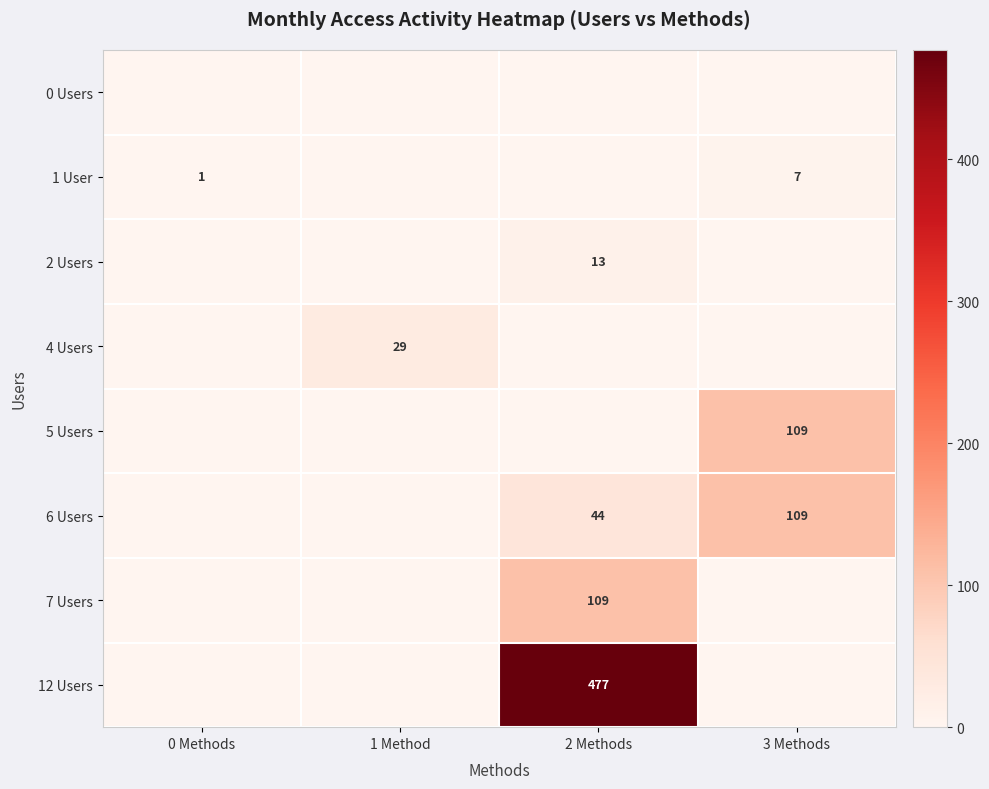

The value of 6 Users at 2 Methods is 44. True or false?

True